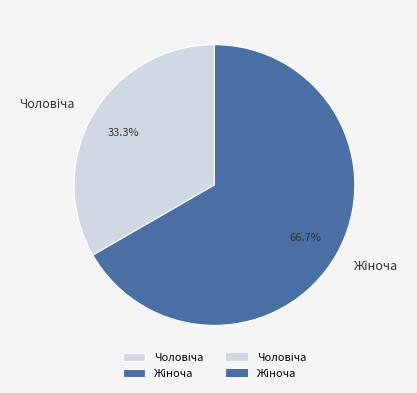

Is there any slice that represents more than half of the pie?

Yes